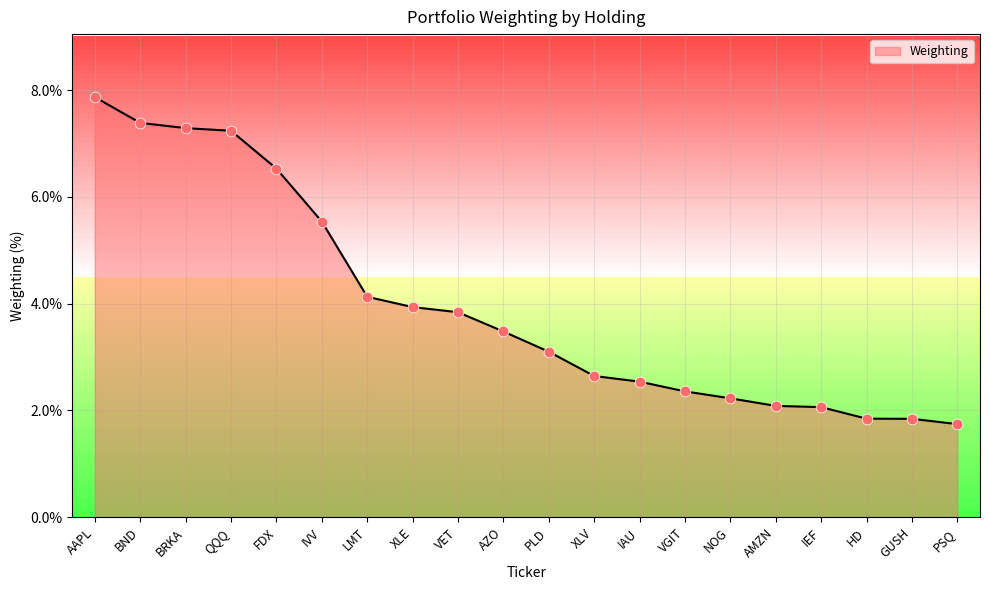

What is the change in value from AAPL to GUSH?

-6.0